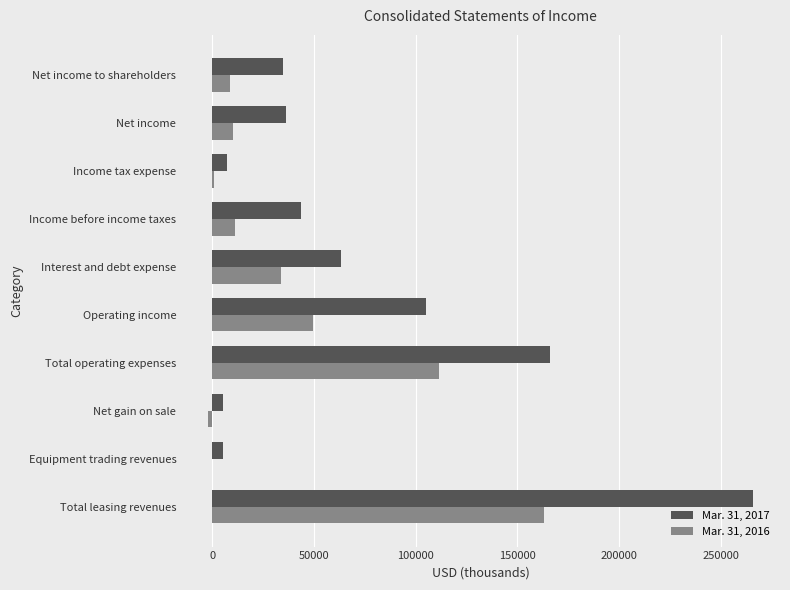

True or false: Mar. 31, 2016 has a value of 31362 at Operating income.

False